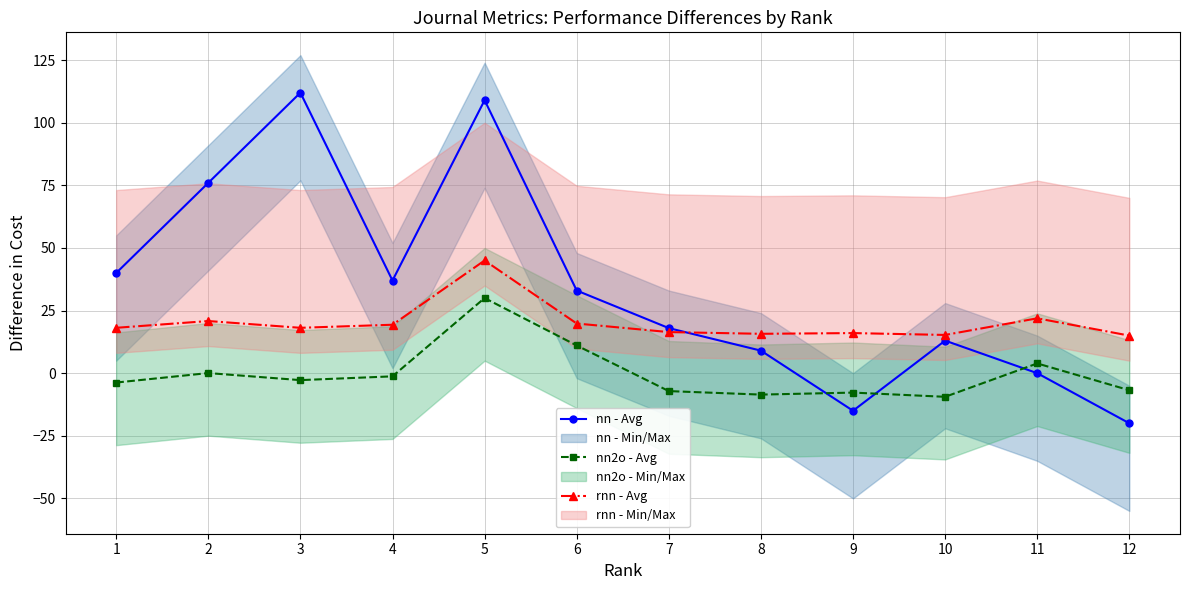

Is the value of nn - Avg at 8 greater than the value of rnn - Avg at 3?

No